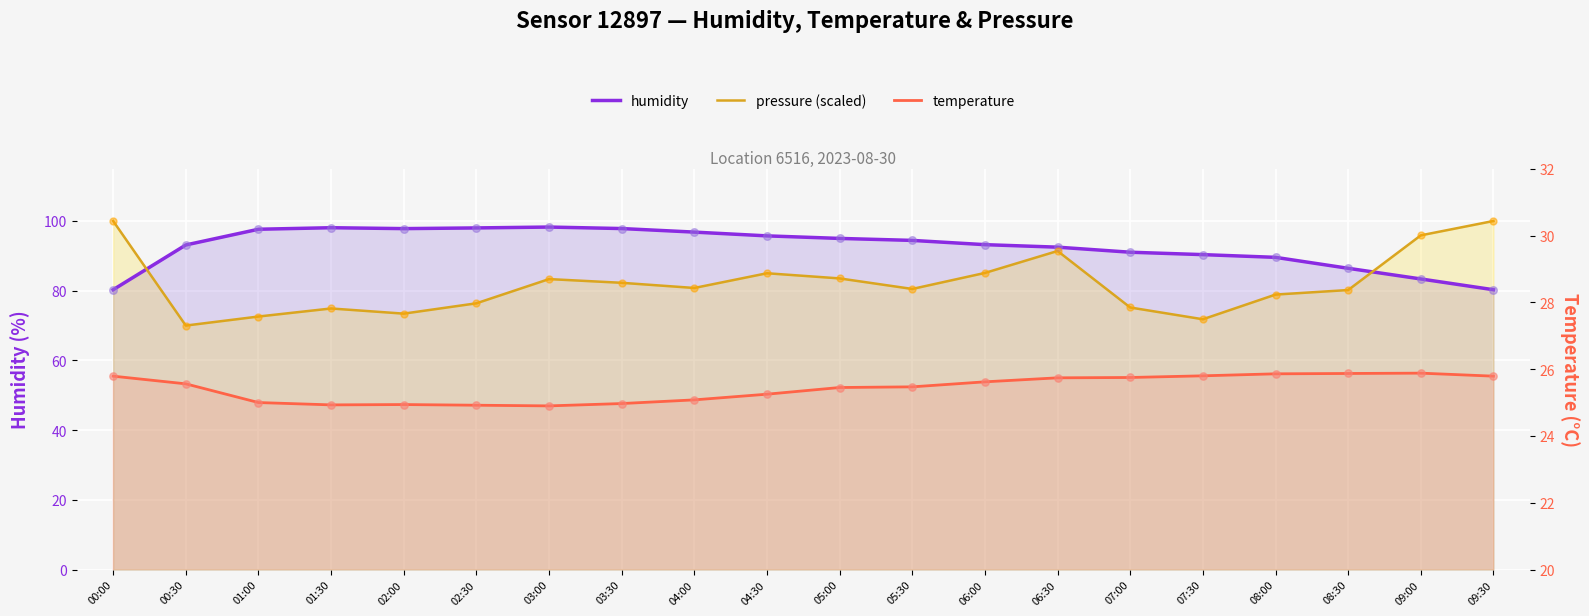

At which category is the sum across all series the highest?

06:30